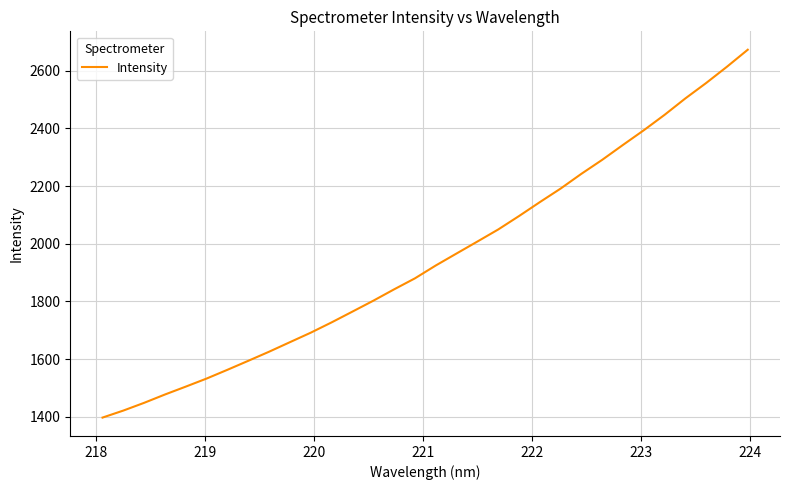

What is the difference between the maximum and minimum values?

1275.8